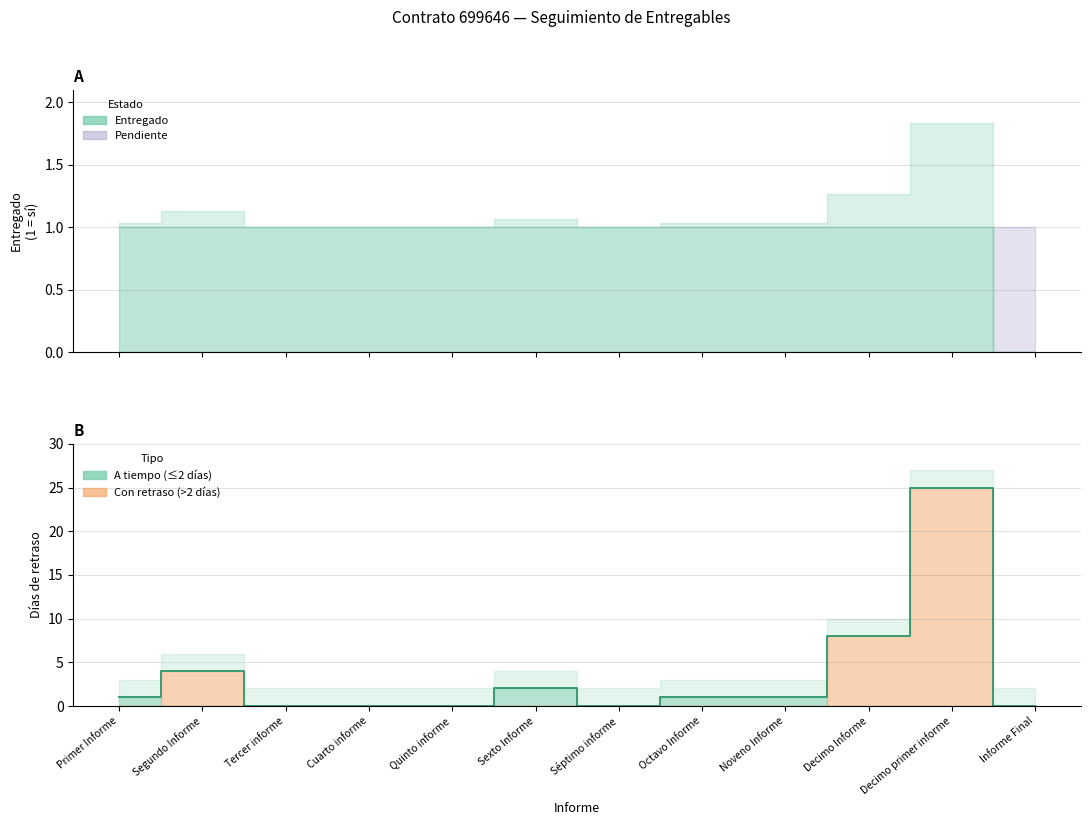

Rank the categories by value from lowest to highest.

Tercer informe, Cuarto informe, Quinto informe, Séptimo informe, Informe Final, Primer Informe, Octavo Informe, Noveno Informe, Sexto Informe, Segundo Informe, Decimo Informe, Decimo primer informe